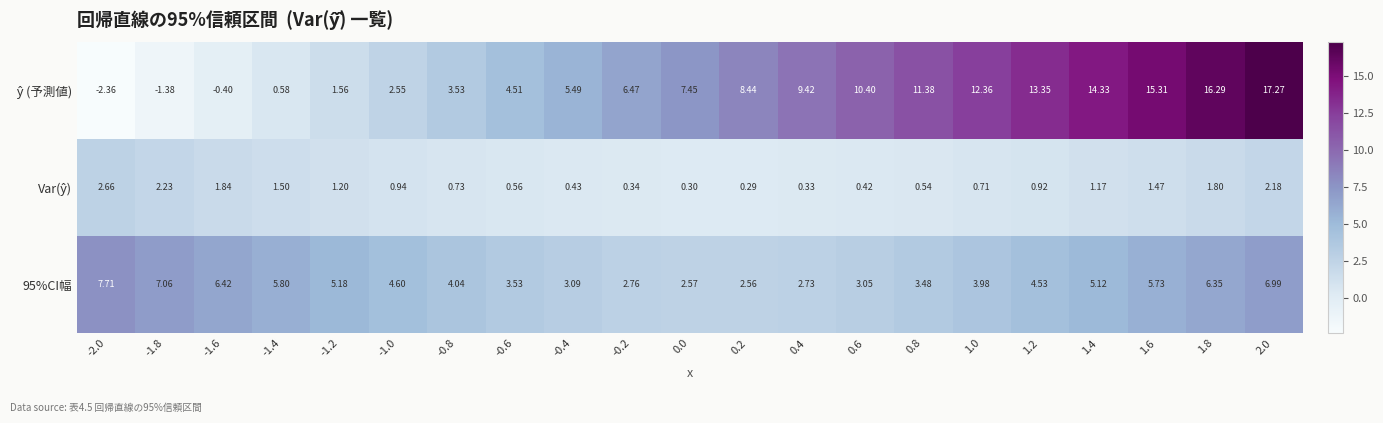

How many data points in 95%CI幅 are less than 4?

9